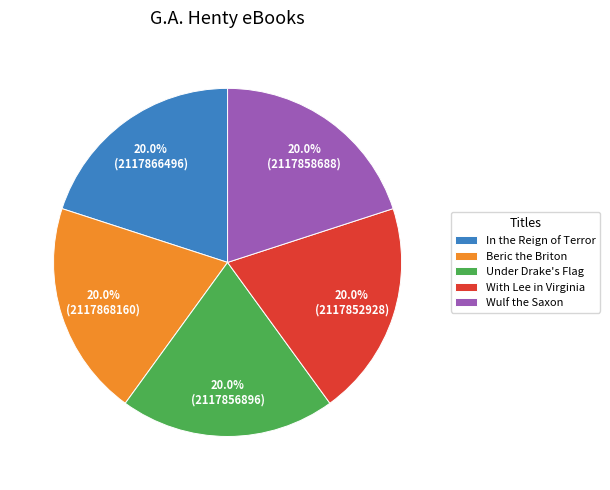

Approximately how many times larger is the value at Beric the Briton compared to With Lee in Virginia?

1.0